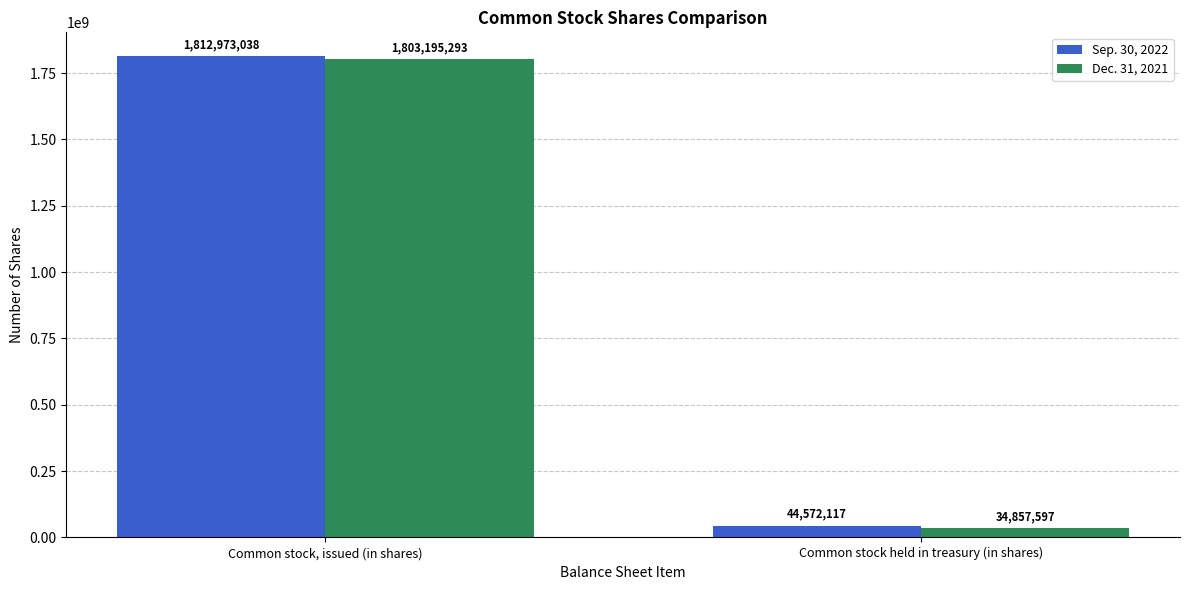

How many bars are there in each group?

2